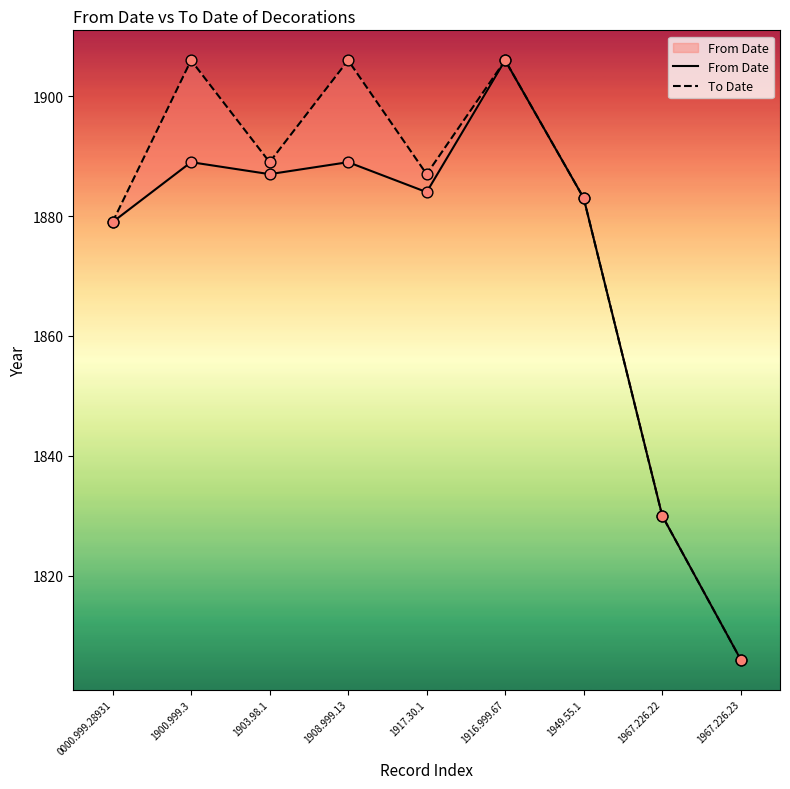

At how many categories does at least one series exceed 1856?

7